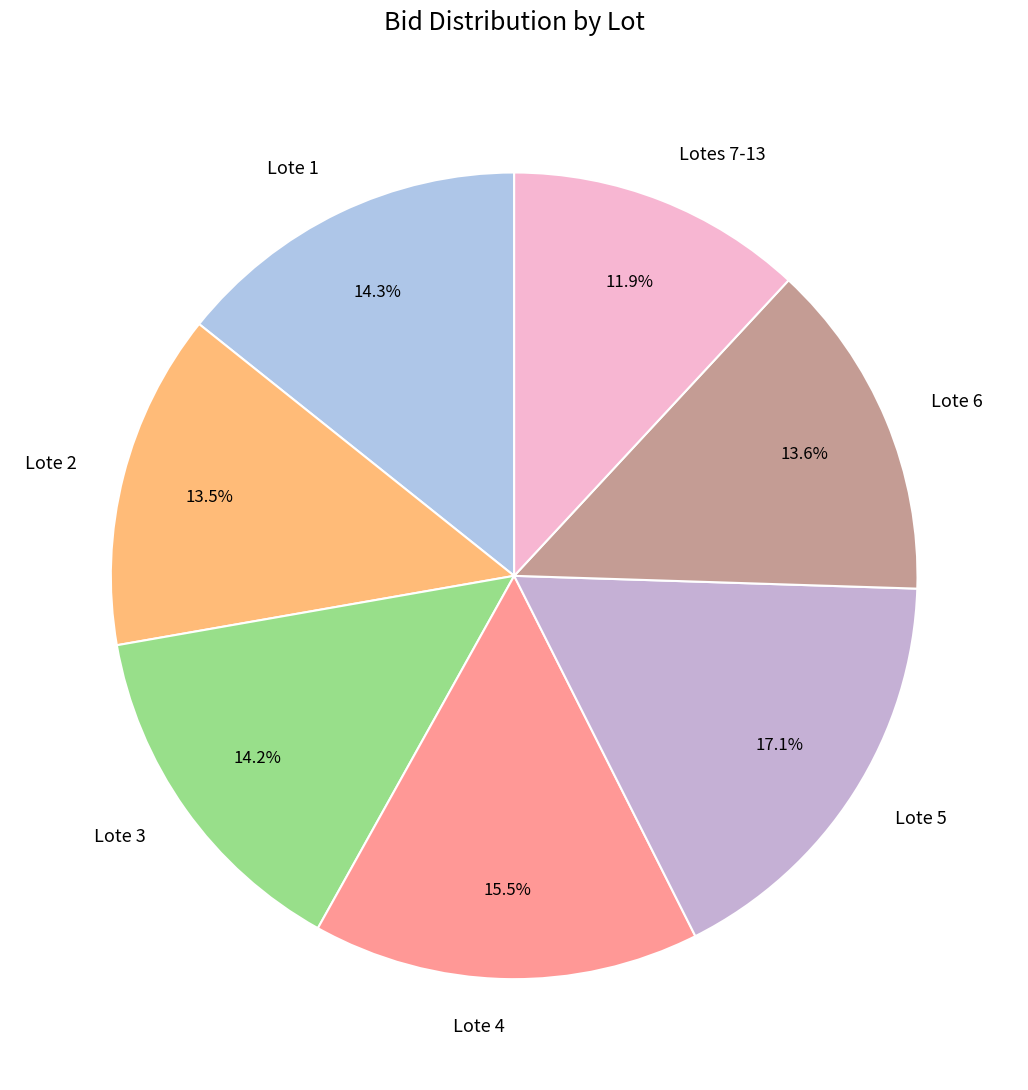

Is it true that Lote 6 is 14% of the pie?

True